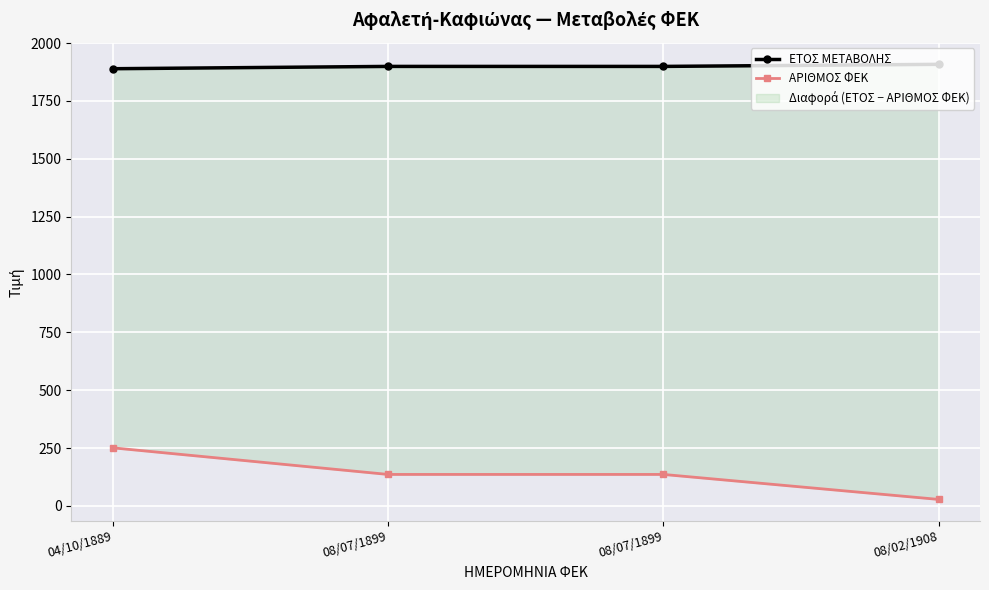

True or false: ΕΤΟΣ ΜΕΤΑΒΟΛΗΣ and ΑΡΙΘΜΟΣ ΦΕΚ intersect in this chart.

False